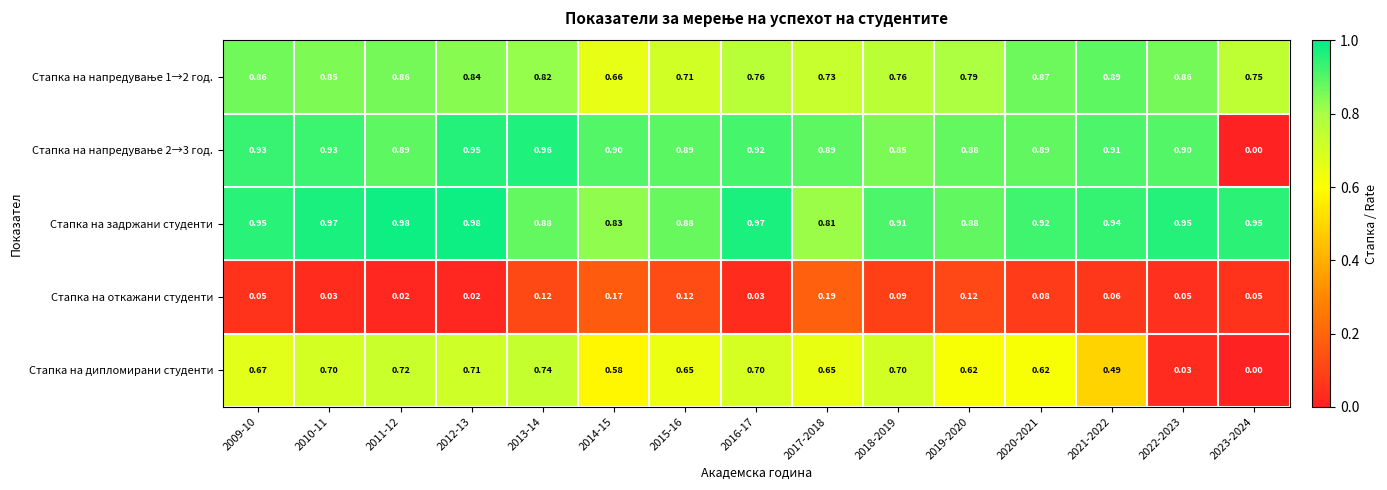

At which category is the sum across all series the highest?

2013-14